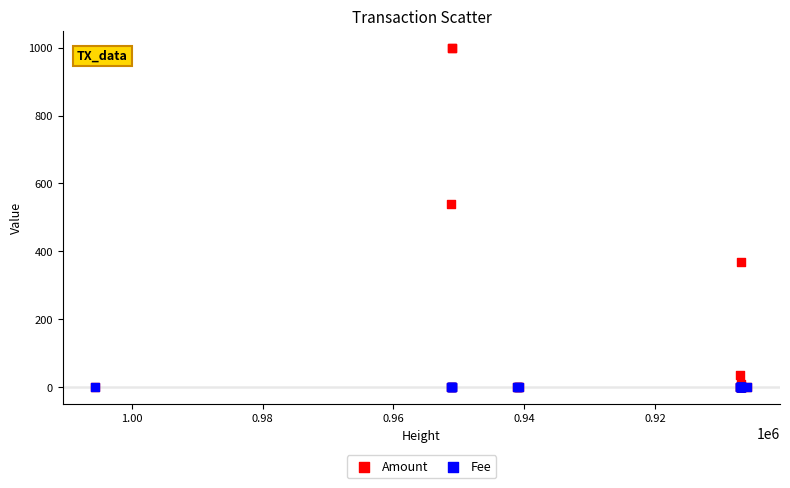

Across all series, what Y value is closest to 500?

538.0